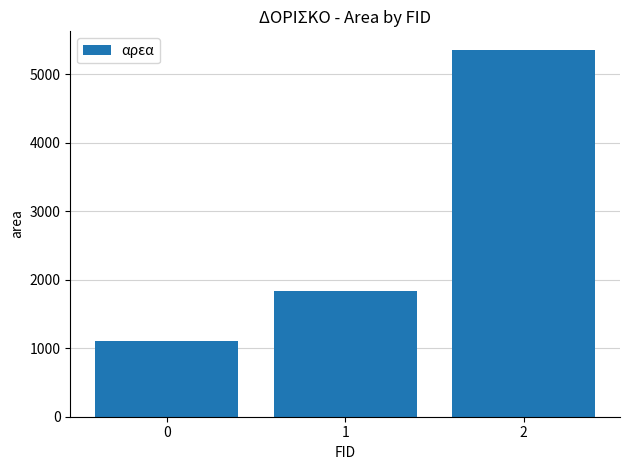

How many values are below 1840?

1